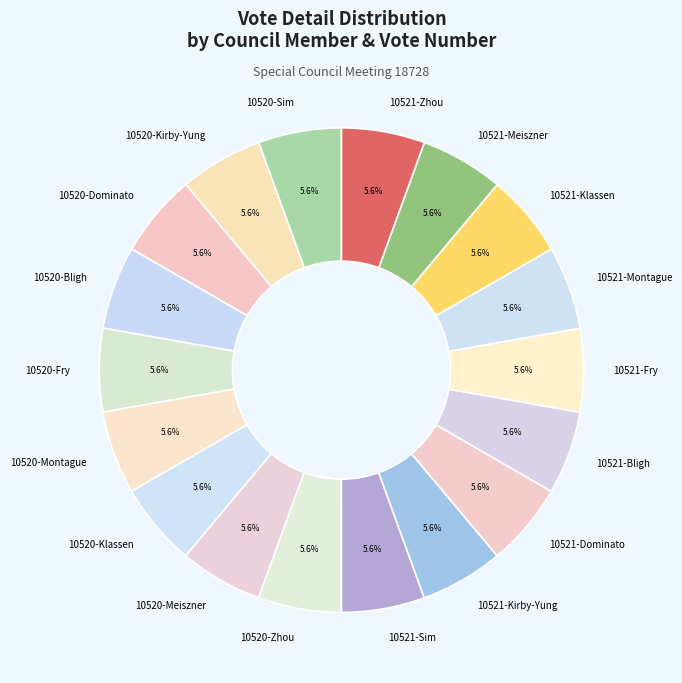

Is there a majority slice in this chart?

No